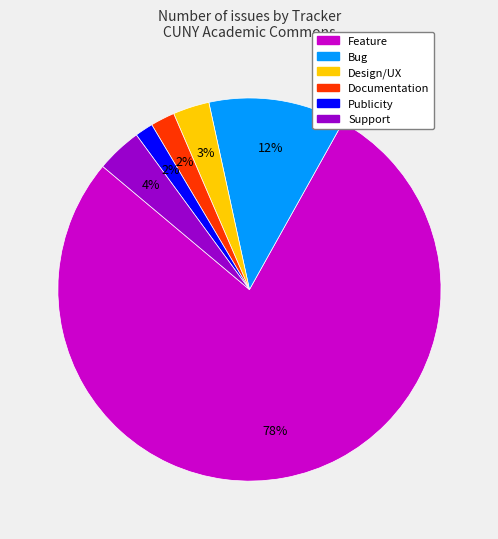

True or false: Design/UX accounts for 3% of the total.

True